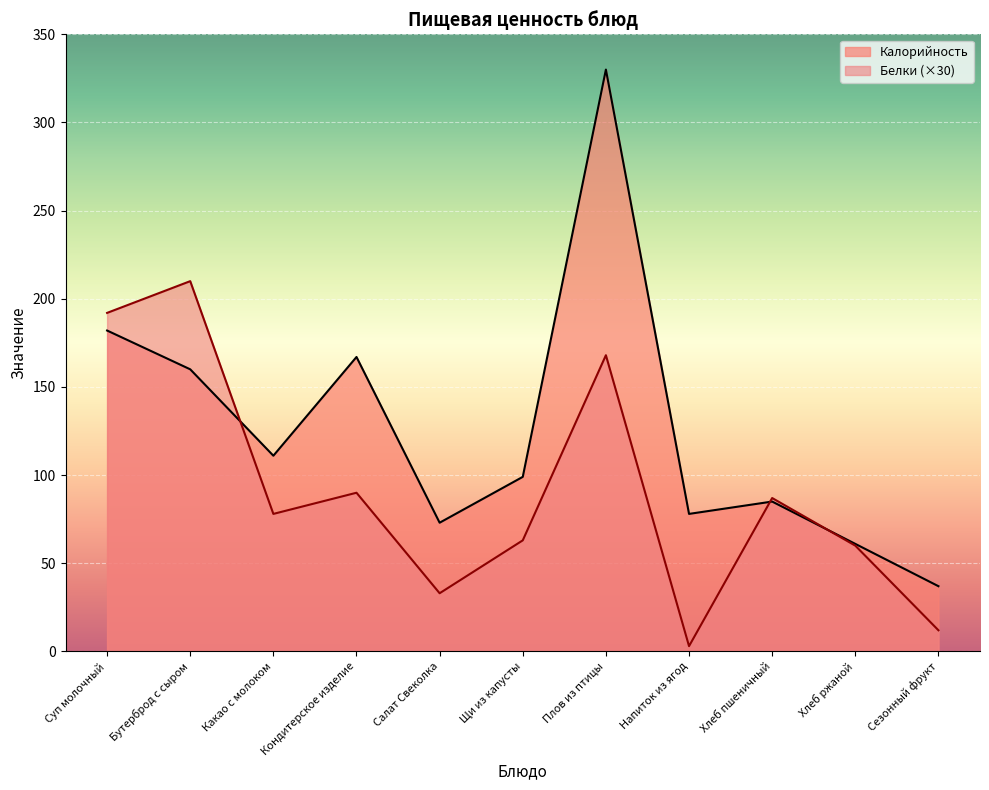

What is the label of the 7th point from the right?

Салат Свеколка